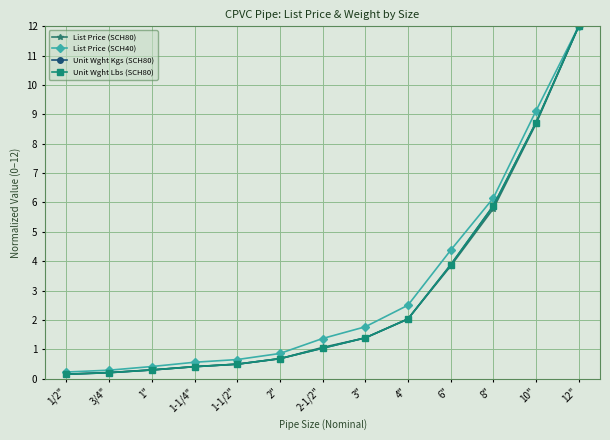

What is the highest value of the Unit Wght Lbs (SCH80) series?

12.0